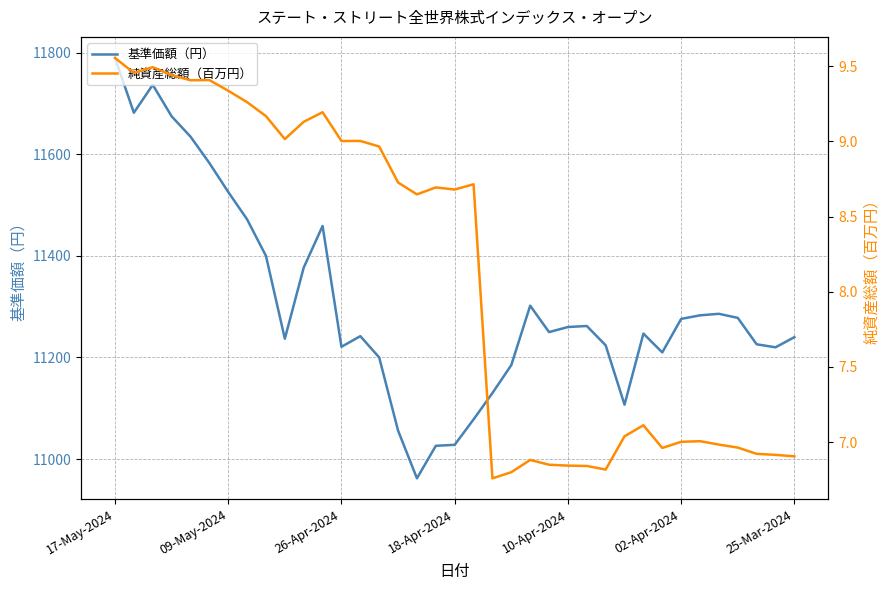

What is the difference between the second highest and second lowest values in the 基準価額（円） series?

711